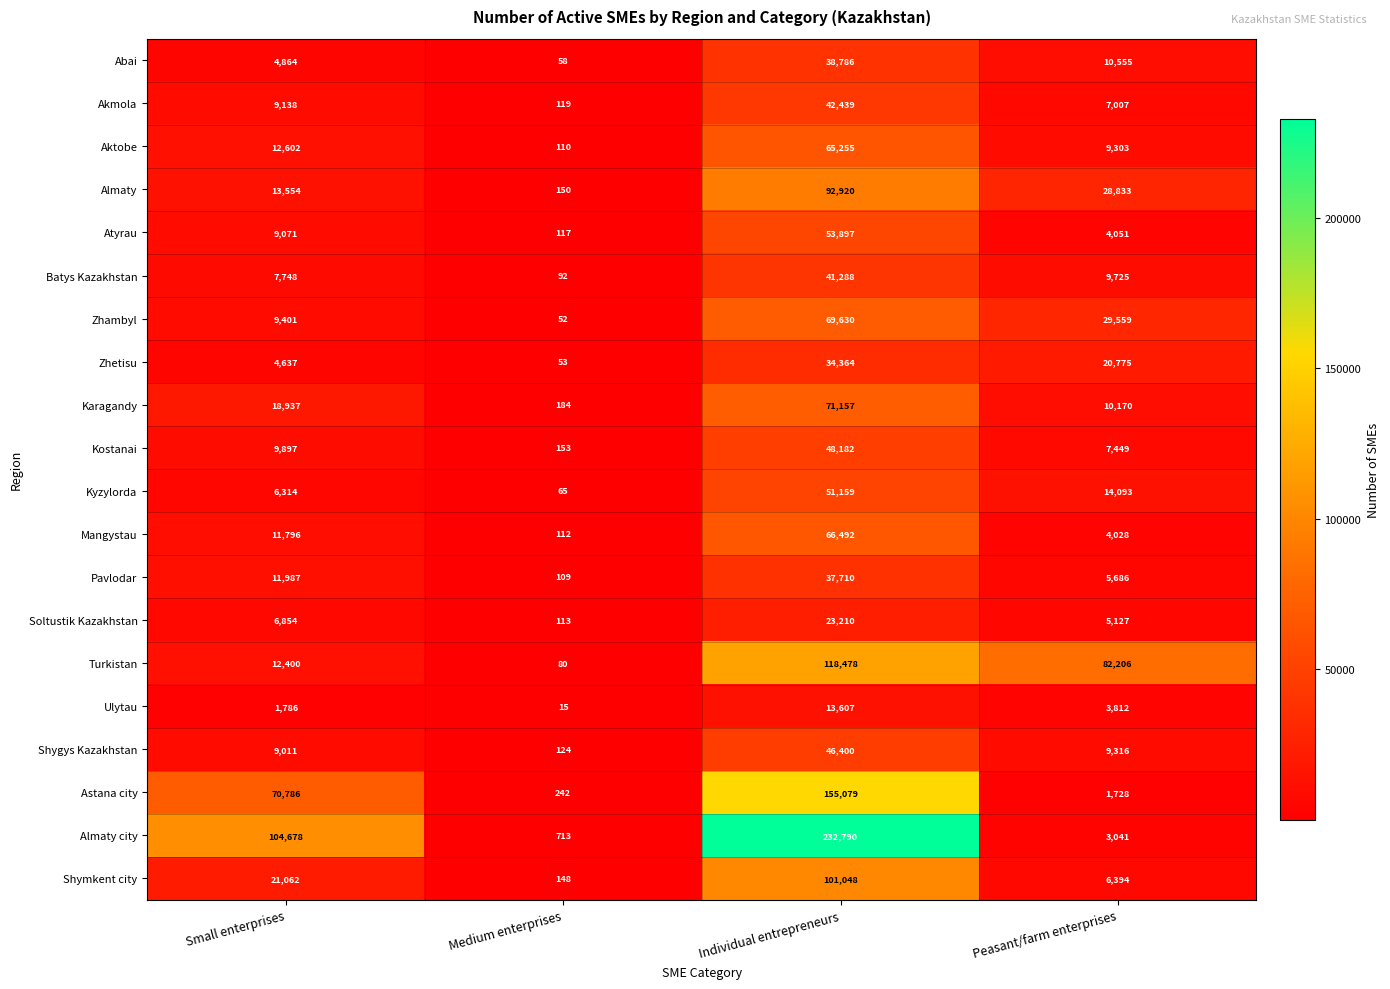

Is the value of Pavlodar at Individual entrepreneurs greater than the value of Akmola at Individual entrepreneurs?

No